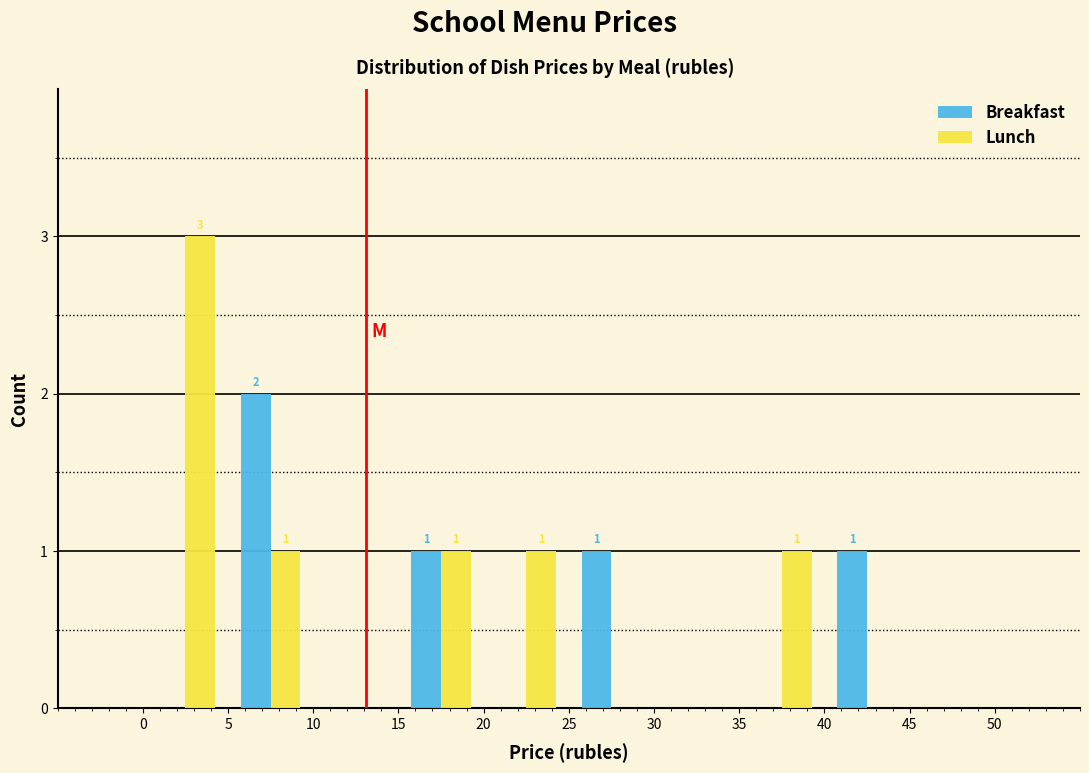

In the Lunch series, which range on the x-axis has the tallest bar?

0 to 5